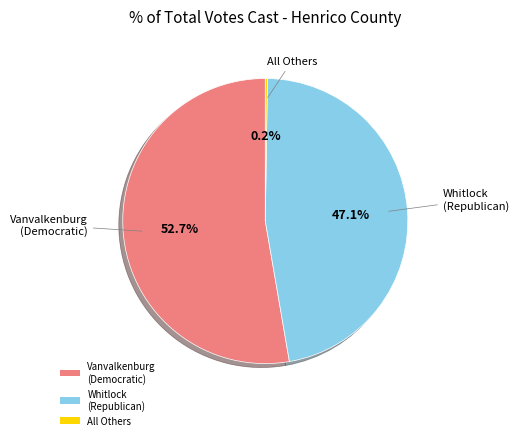

What is the largest slice in the pie chart?

Vanvalkenburg (Democratic)